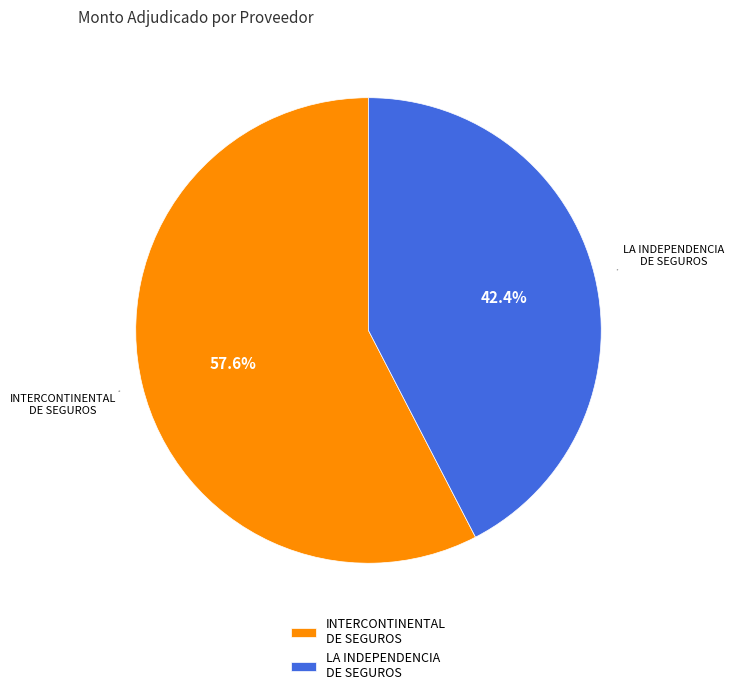

How much of the chart is everything except INTERCONTINENTAL DE SEGUROS?

42.4%